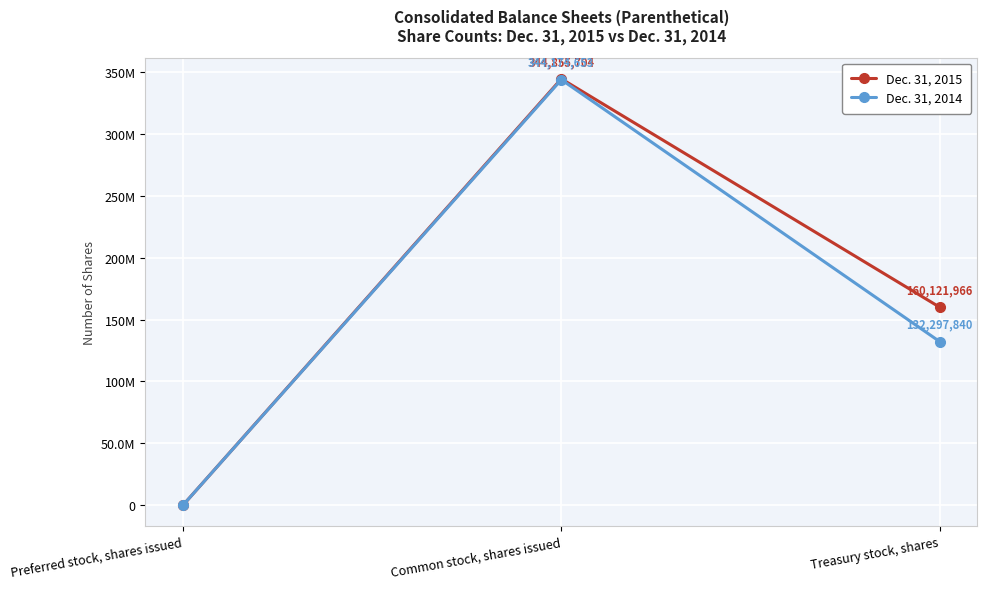

Is it true that Dec. 31, 2015 equals 160121966 at Treasury stock, shares?

True